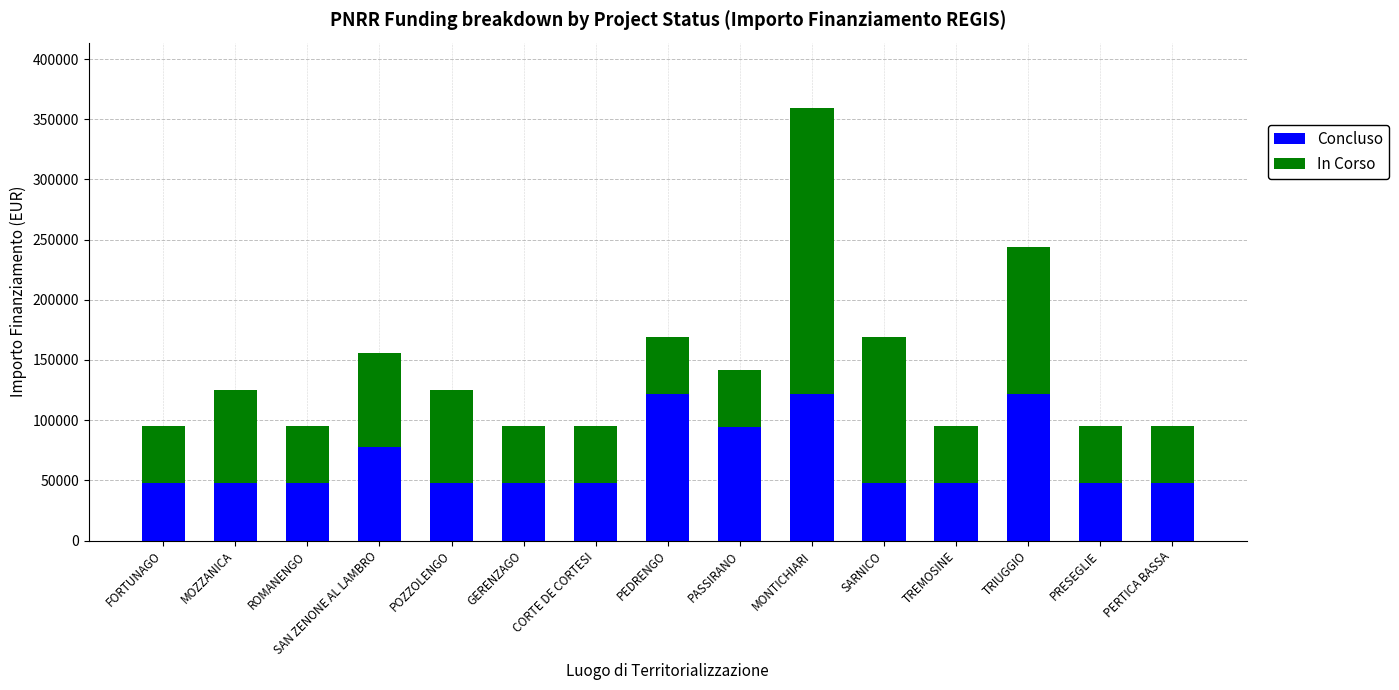

The value of Concluso at MOZZANICA is 26706. True or false?

False